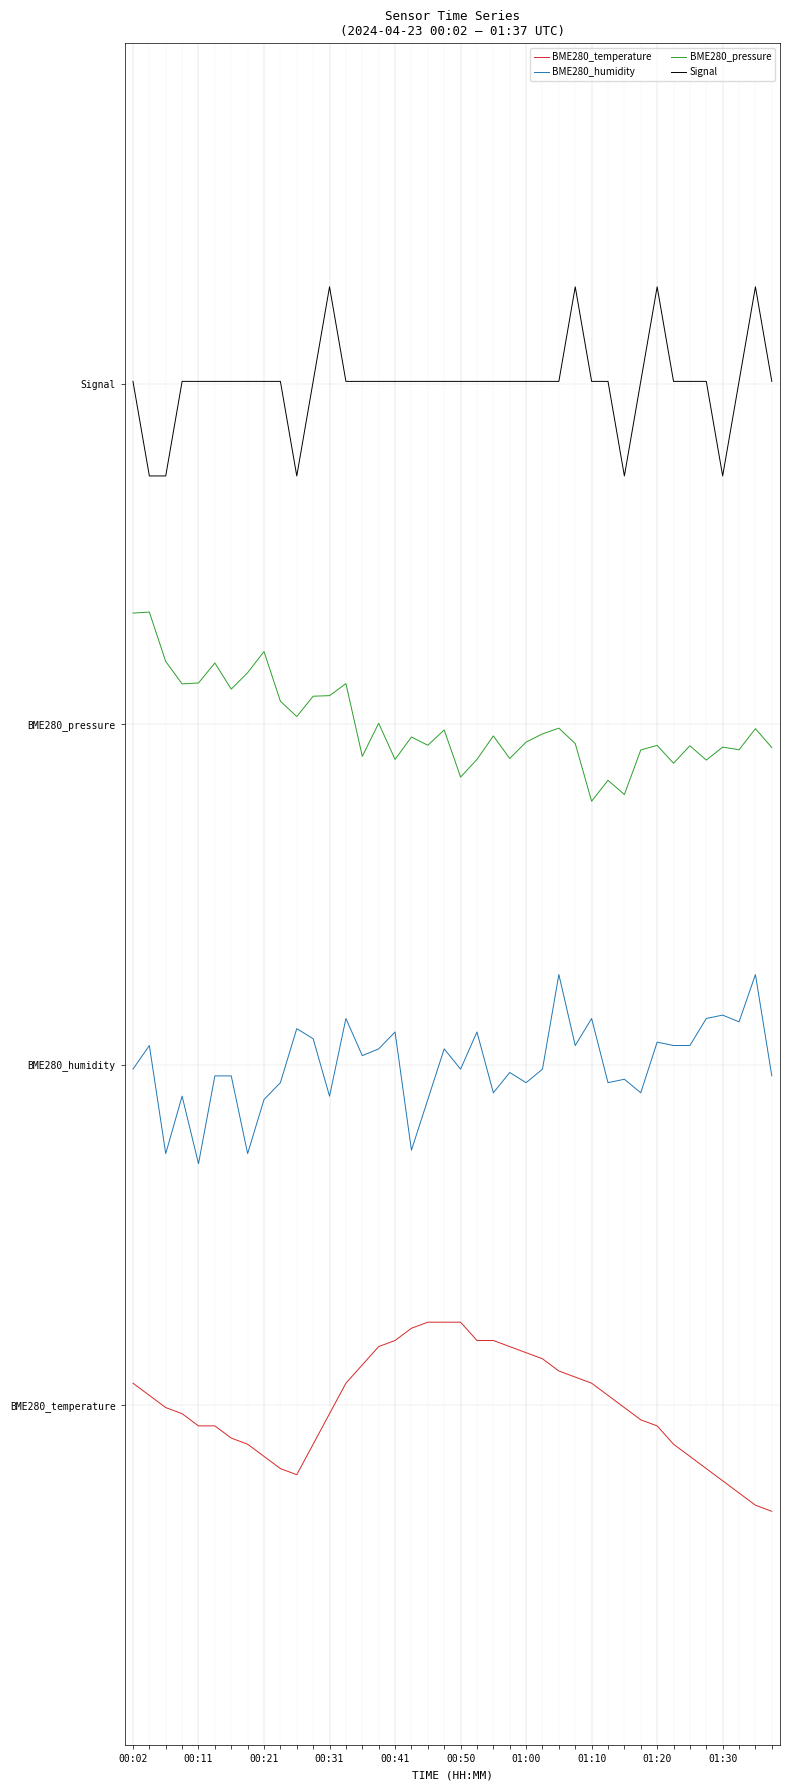

True or false: Signal and BME280_temperature intersect in this chart.

False